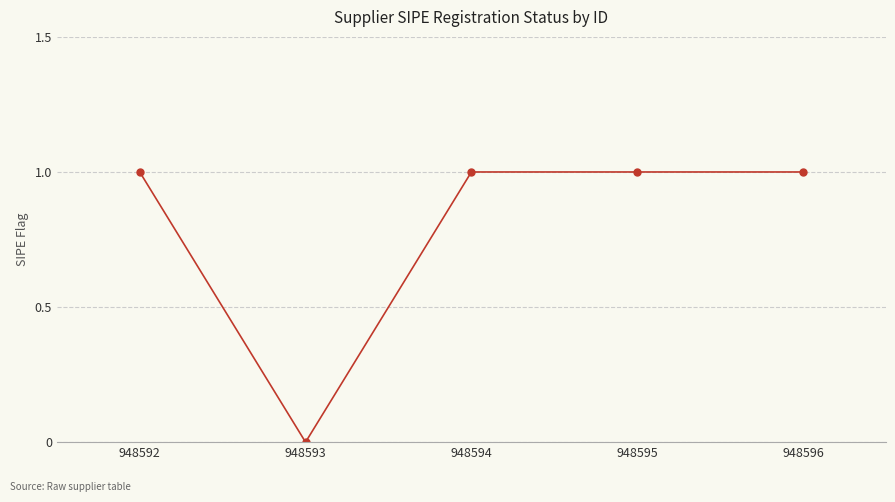

What is the difference between the maximum and minimum values?

1